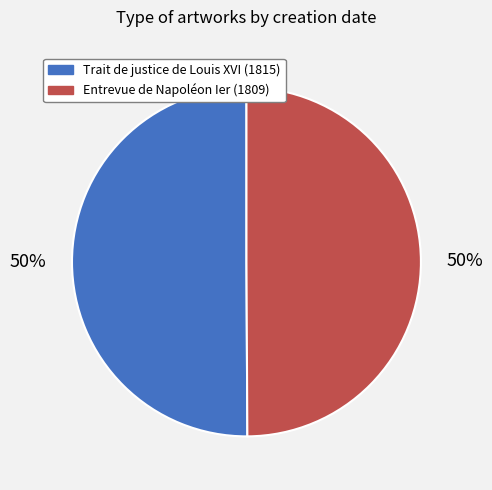

Combined, do Trait de justice de Louis XVI (1815) and Entrevue de Napoléon Ier (1809) account for over 50%?

Yes